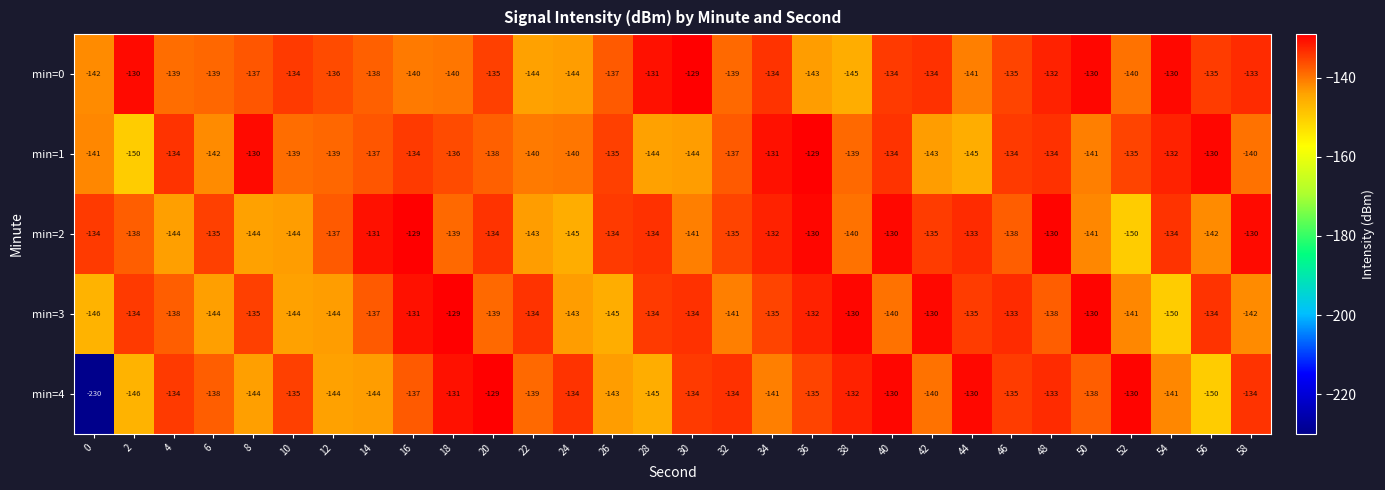

What is the difference between the maximum and minimum values in the min=4 series?

101